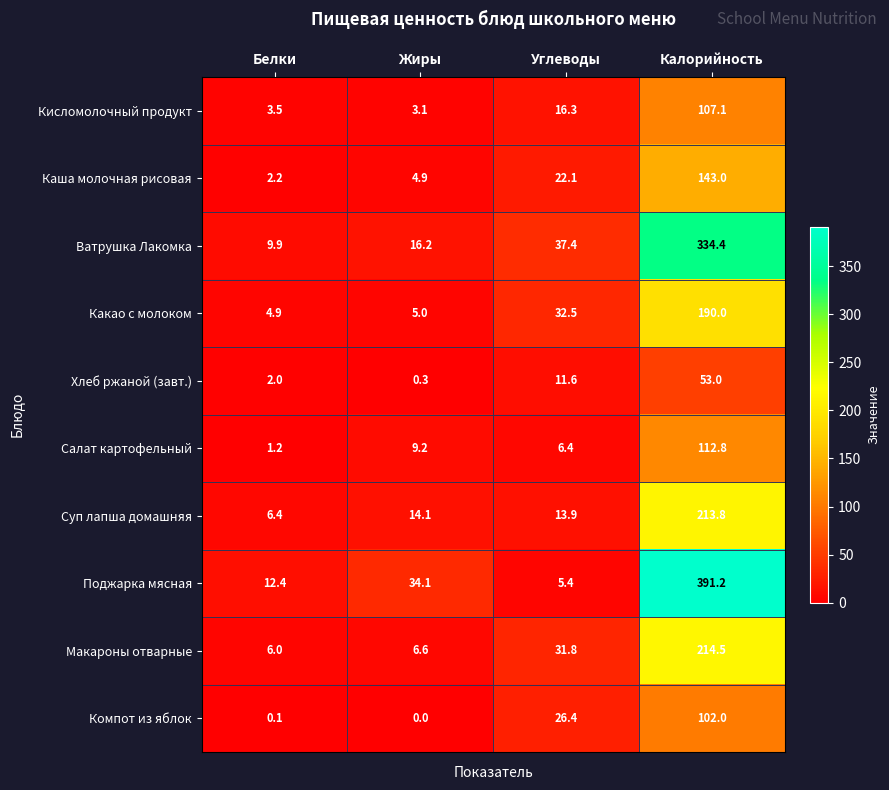

Which series has the widest spread of values?

Поджарка мясная